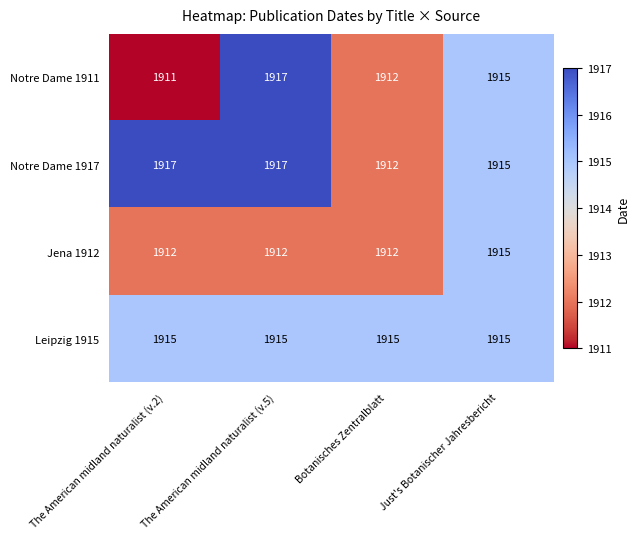

Is the value of Notre Dame 1911 at The American midland naturalist (v.5) greater than the value of Leipzig 1915 at Just's Botanischer Jahresbericht?

Yes